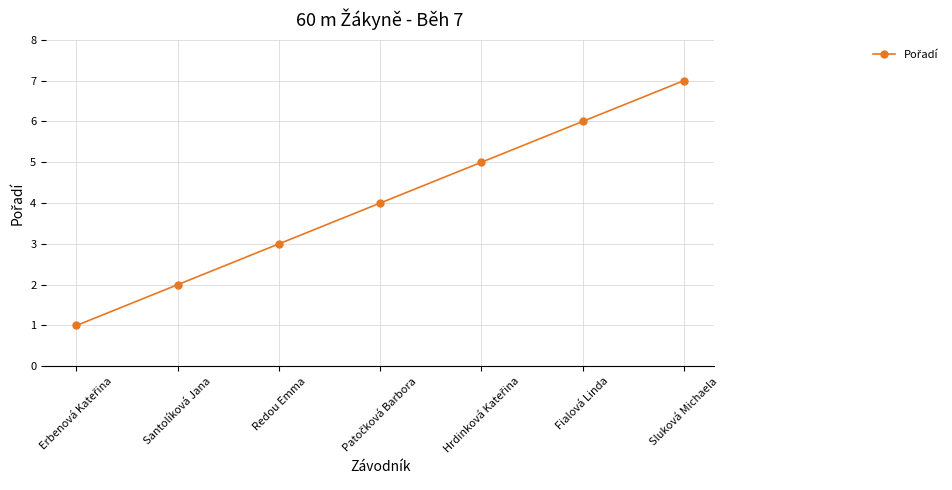

What is the maximum value shown in the chart?

7